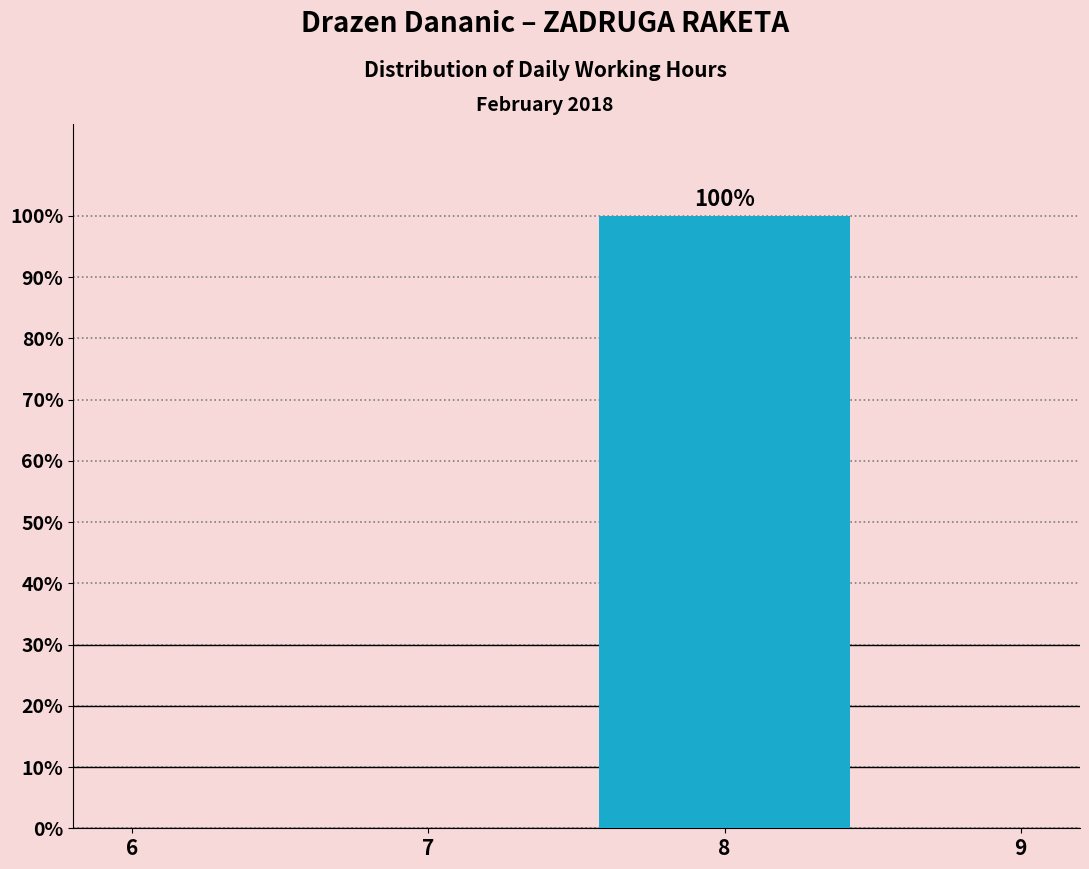

Reading left to right, what are all the values shown in this chart?

6=0	7=0	8=100	9=0